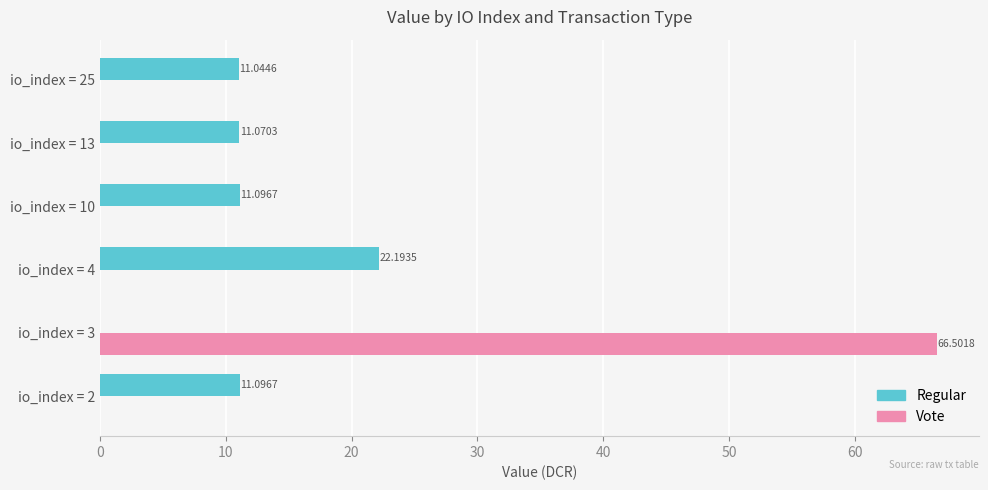

What is the difference between the highest and lowest values at 20?

22.2